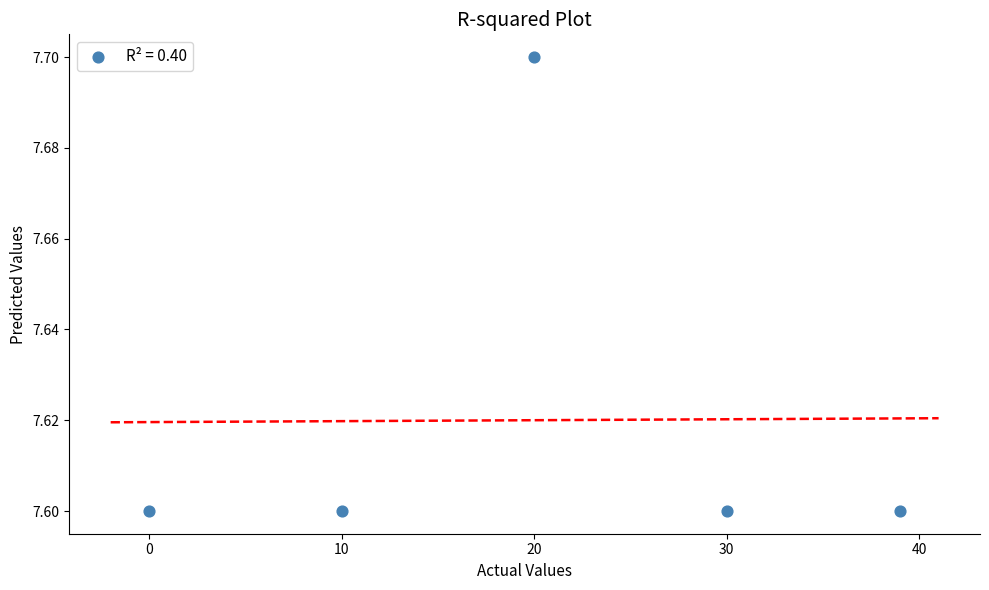

What is the average Y value?

7.6